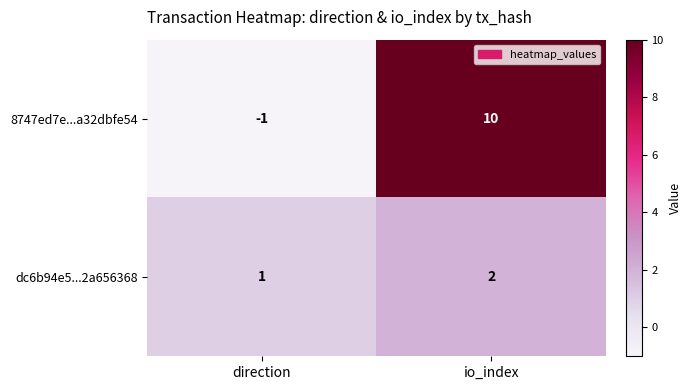

What is the total value across all series at io_index?

12